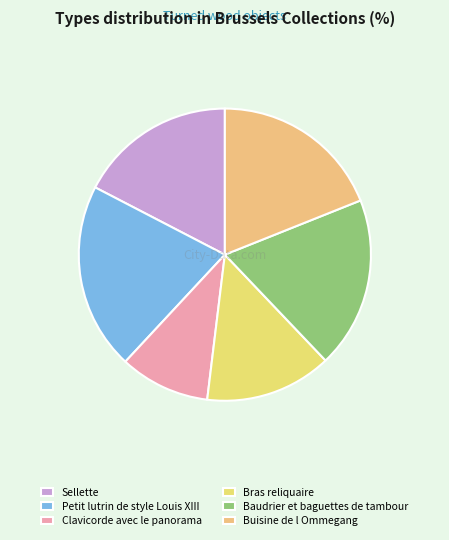

Rank the categories by value from lowest to highest.

Clavicorde avec le panorama, Bras reliquaire, Sellette, Baudrier et baguettes de tambour, Buisine de l Ommegang, Petit lutrin de style Louis XIII